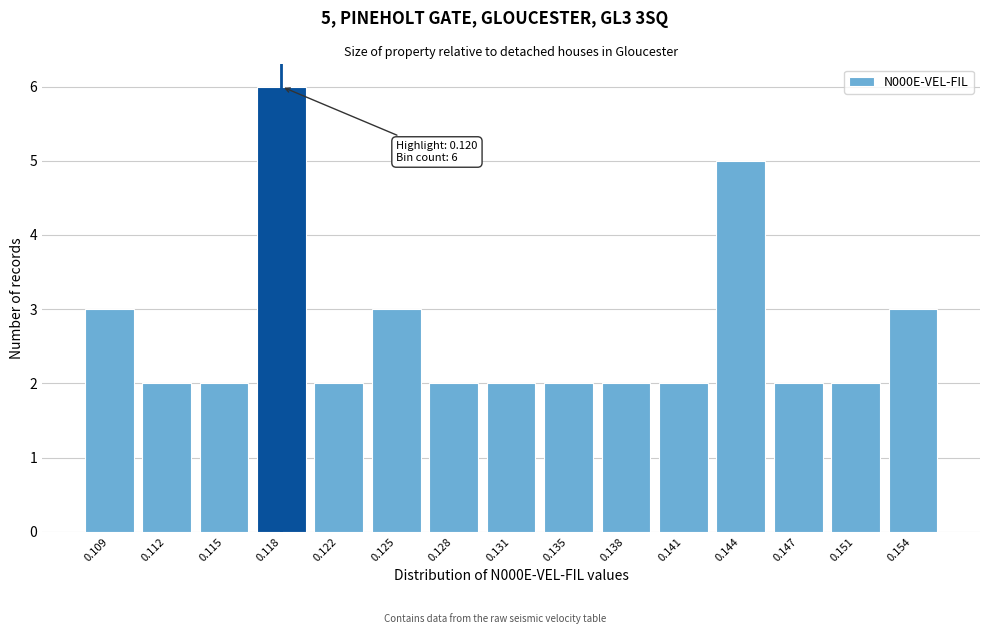

Reading right to left, extract all data points from this chart.

3	2	2	5	2	2	2	2	2	3	2	6	2	2	3